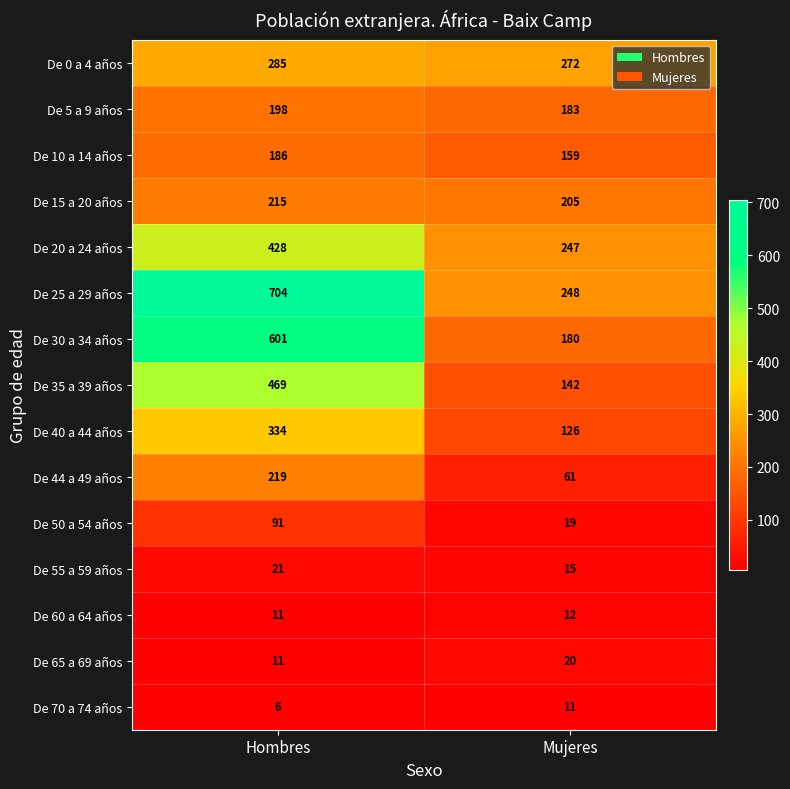

Reading right to left, extract all data points from this chart.

De 0 a 4 años: 272	285
De 5 a 9 años: 183	198
De 10 a 14 años: 159	186
De 15 a 20 años: 205	215
De 20 a 24 años: 247	428
De 25 a 29 años: 248	704
De 30 a 34 años: 180	601
De 35 a 39 años: 142	469
De 40 a 44 años: 126	334
De 44 a 49 años: 61	219
De 50 a 54 años: 19	91
De 55 a 59 años: 15	21
De 60 a 64 años: 12	11
De 65 a 69 años: 20	11
De 70 a 74 años: 11	6